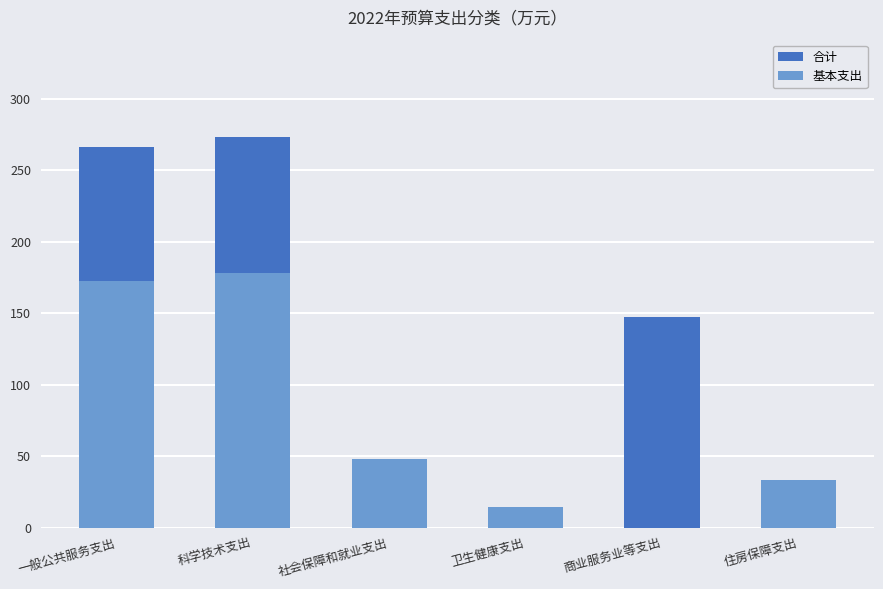

Which series has the largest range (max minus min)?

合计